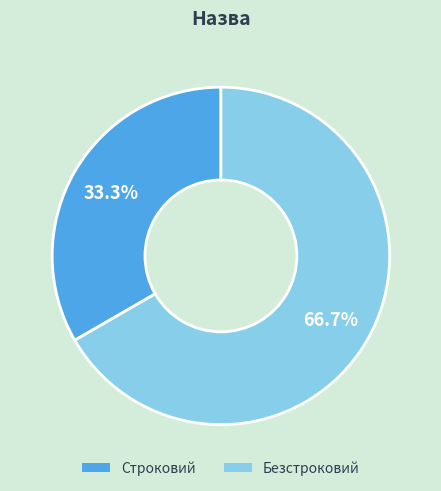

To the nearest percent, what is the combined percentage of Безстроковий and Строковий?

100%